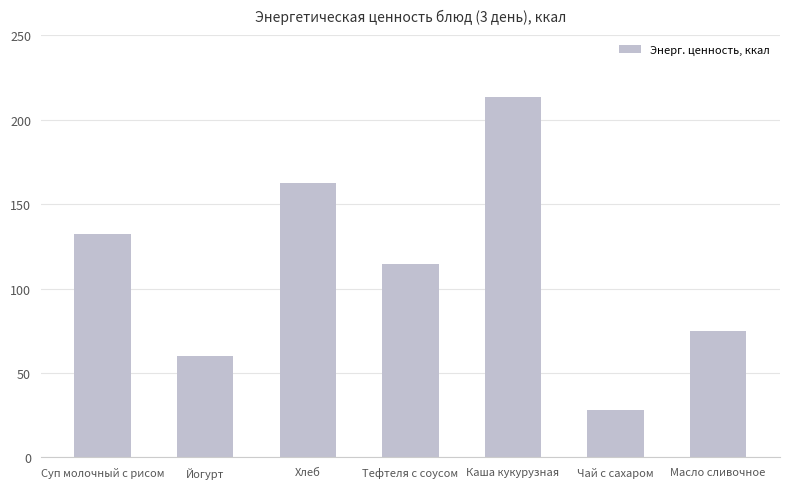

How many data points are above 114?

4